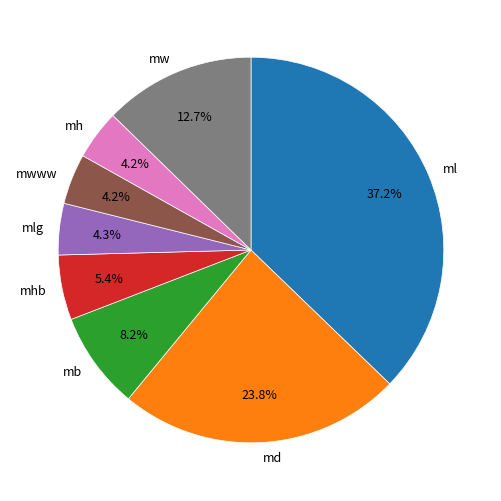

Does any single category account for the majority?

No